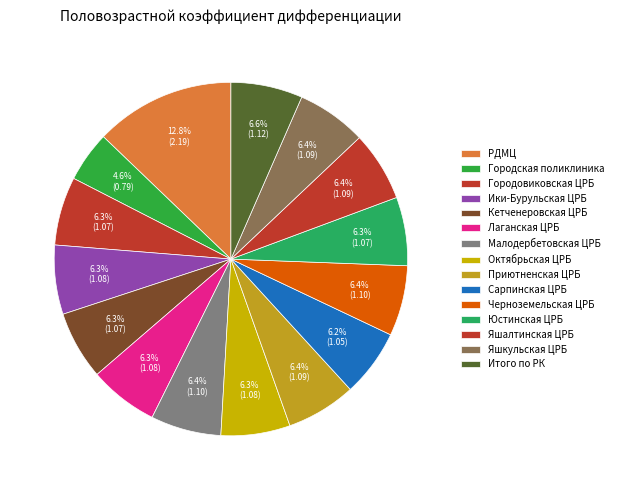

How many segments does this pie chart have?

15